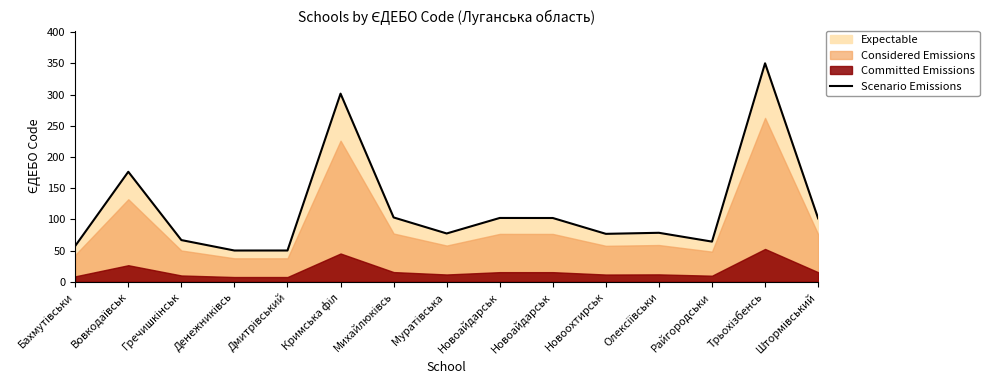

Is it true that the value at Дмитрівський is 50.0?

True